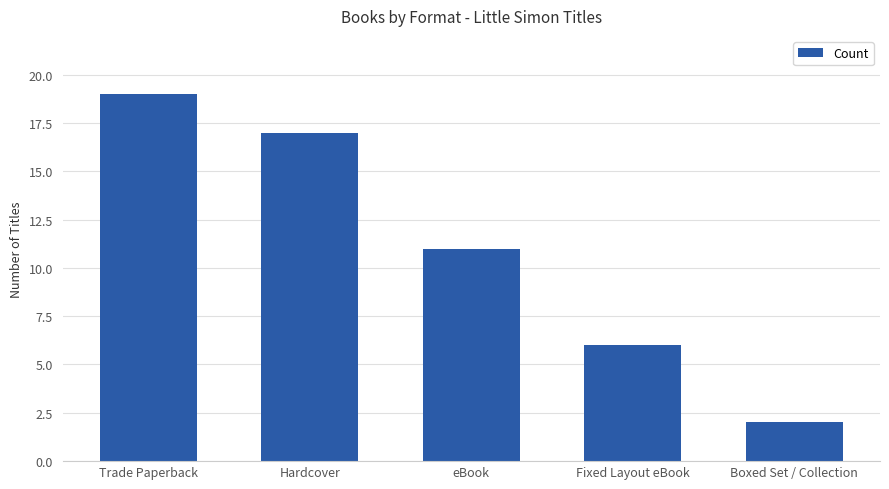

How many distinct data groups are displayed?

1